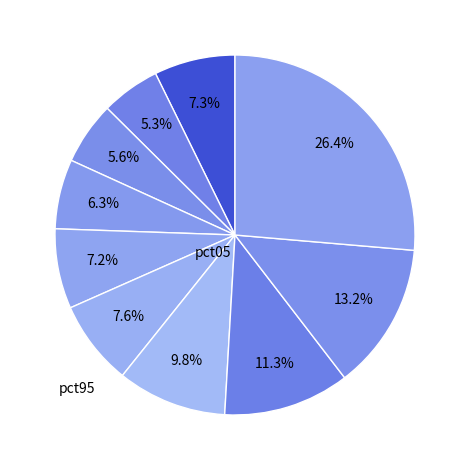

Count the number of slices in the pie.

10